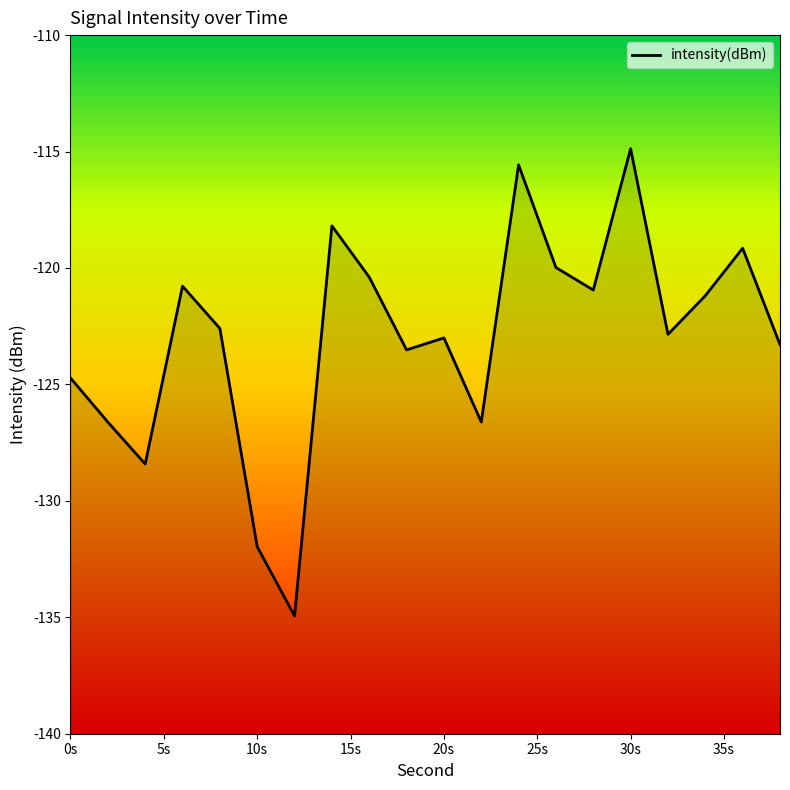

How many points are higher than both their immediate neighbors (excluding endpoints)?

6